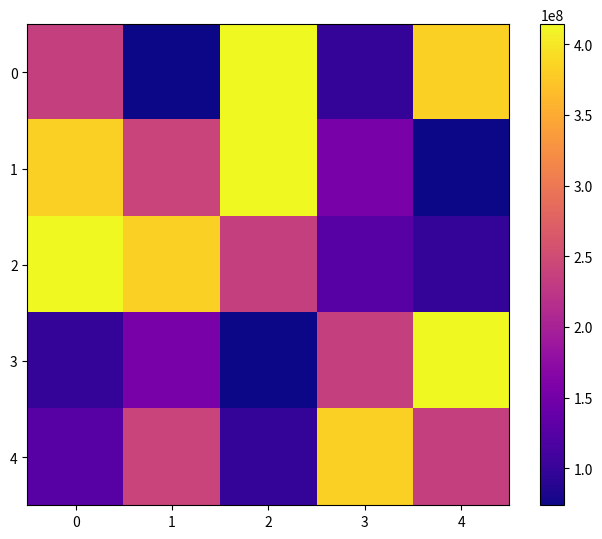

Which has a higher value, 1 or 2?

2